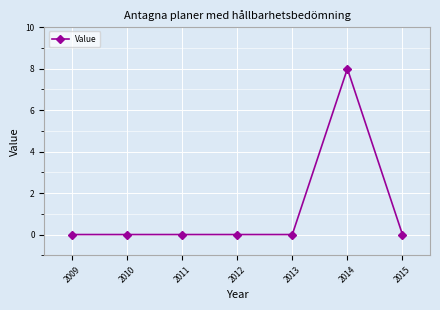

Between 2014 and 2013, which is larger?

2014